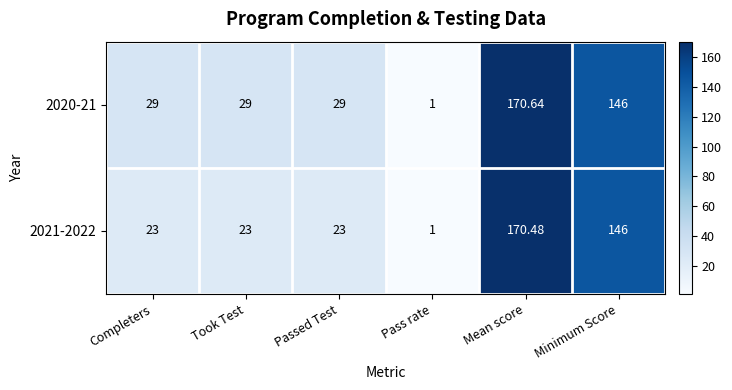

Count the number of categories in the chart.

6